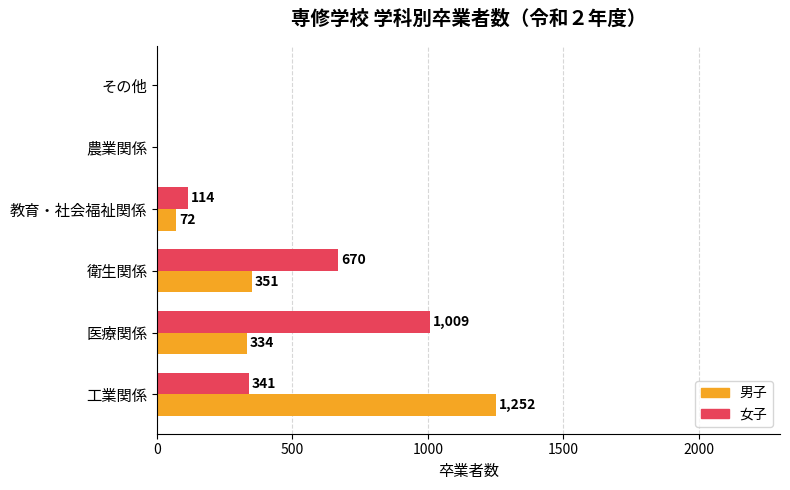

True or false: 女子 has a value of 228 at 工業関係.

False